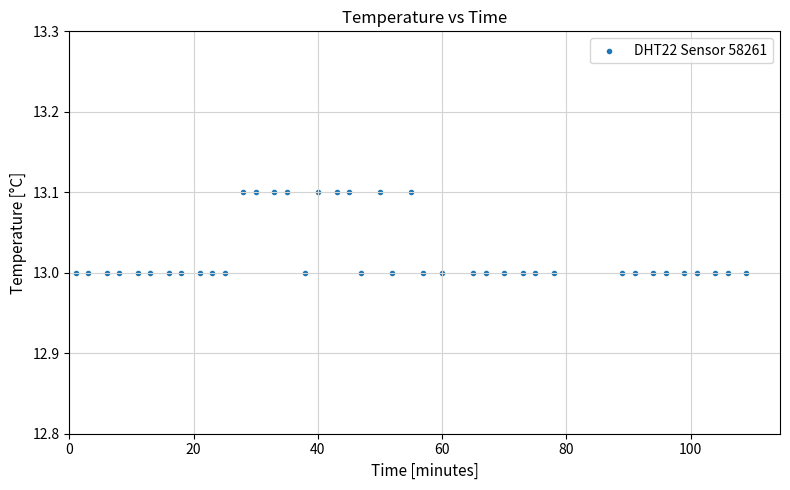

What is the range of X values (max minus min)?

108.0